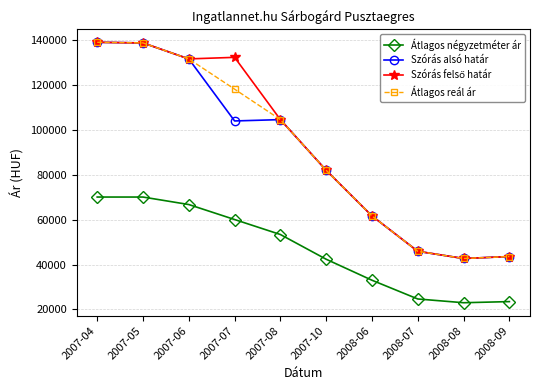

What is the total value across all series at 2008-06?

217797